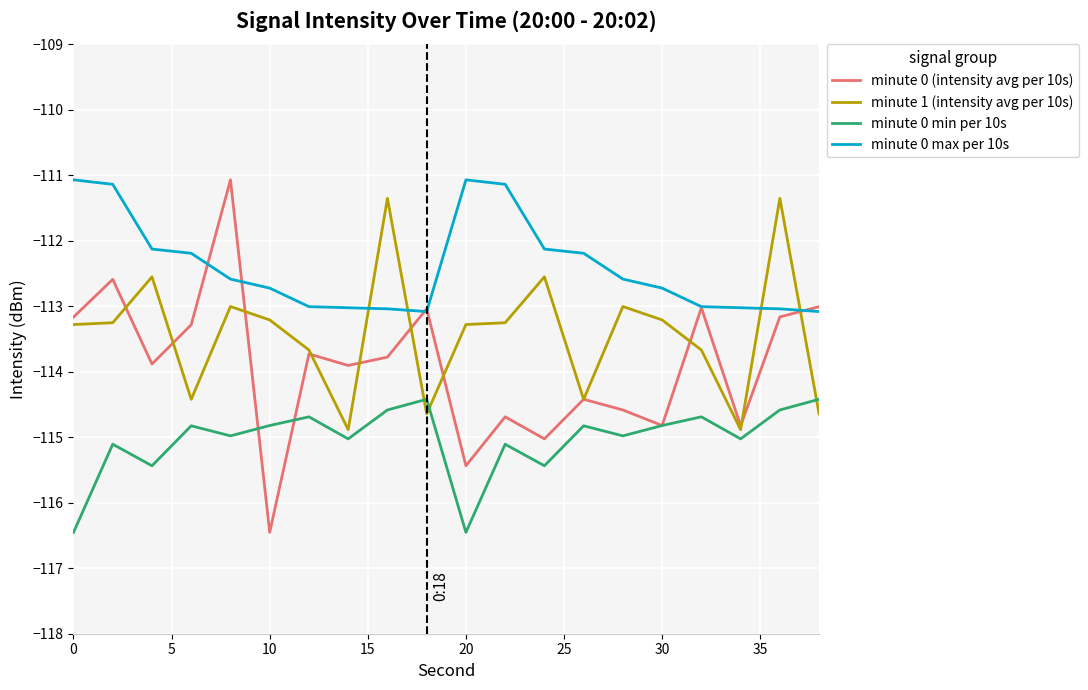

What is the difference between the maximum and minimum values in the minute 1 (intensity avg per 10s) series?

3.5